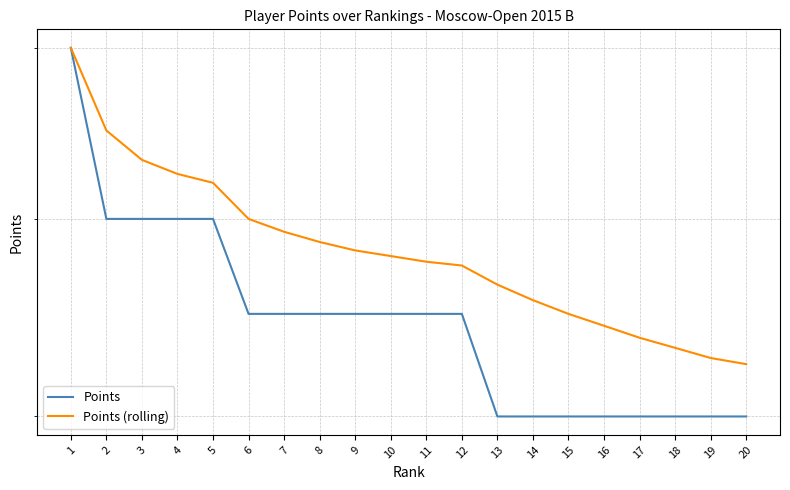

List the labels in order of Points value, smallest first.

13, 14, 15, 16, 17, 18, 19, 20, 6, 7, 8, 9, 10, 11, 12, 2, 3, 4, 5, 1